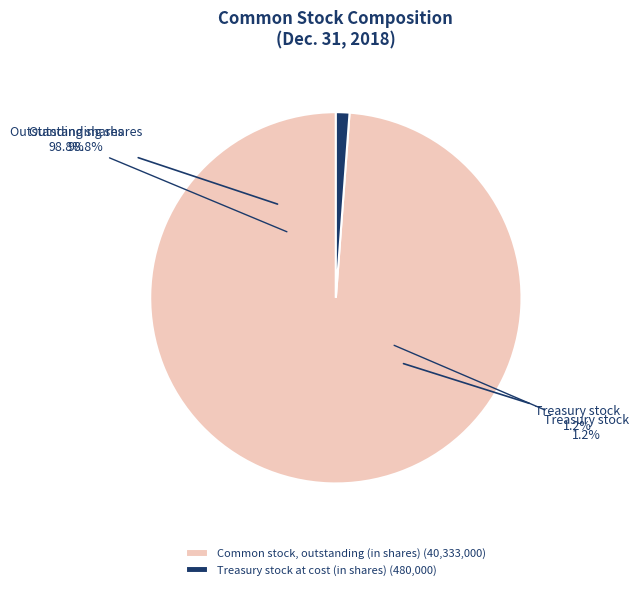

How many slices are in this pie chart?

2